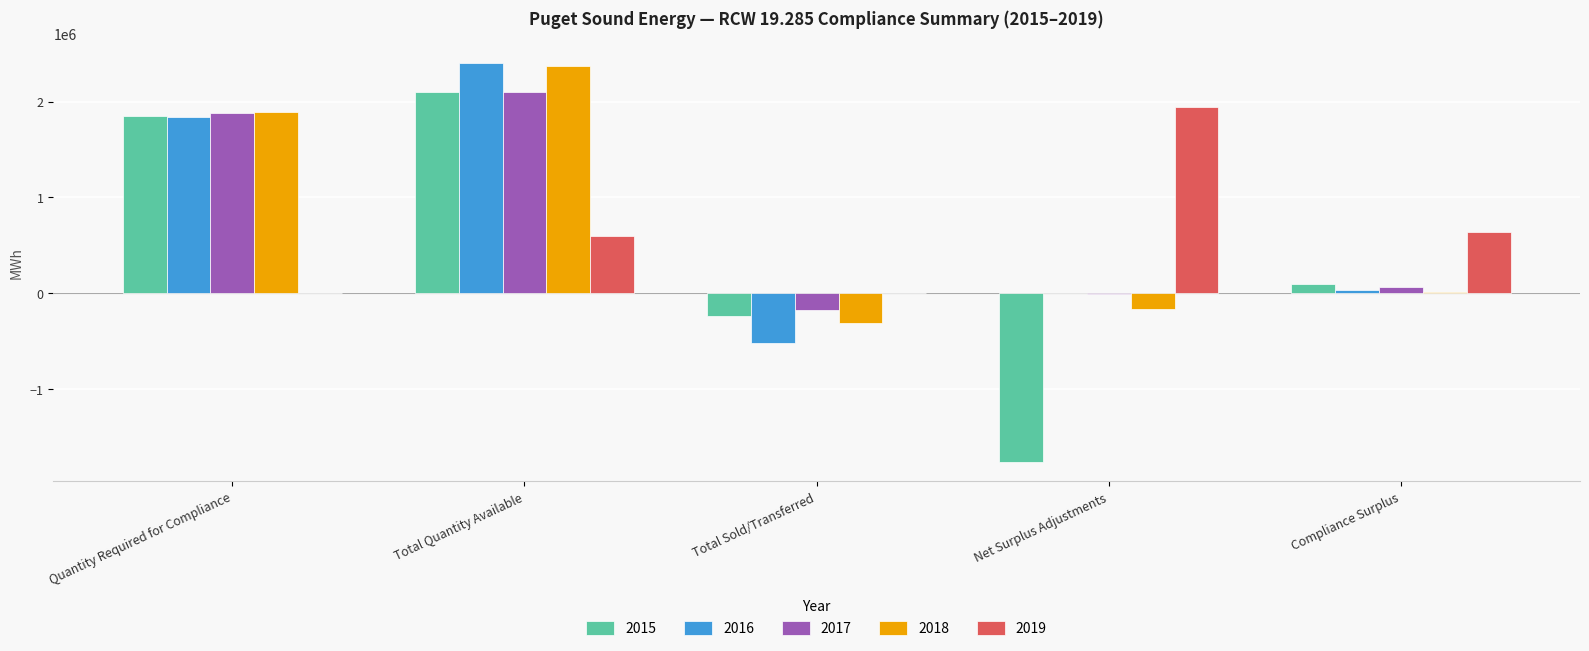

What is the sum of the 2015 values at Total Quantity Available and Total Sold/Transferred?

1855151.1